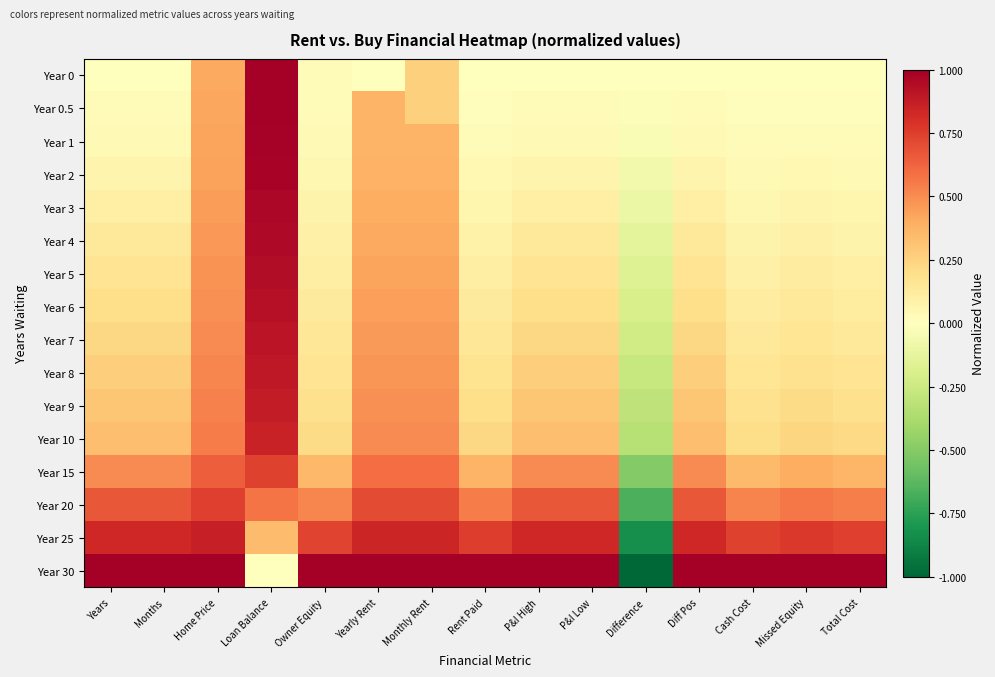

At Years, list the series in order from largest to smallest.

Year 30, Year 25, Year 20, Year 15, Year 10, Year 9, Year 8, Year 7, Year 6, Year 5, Year 4, Year 3, Year 2, Year 1, Year 0.5, Year 0